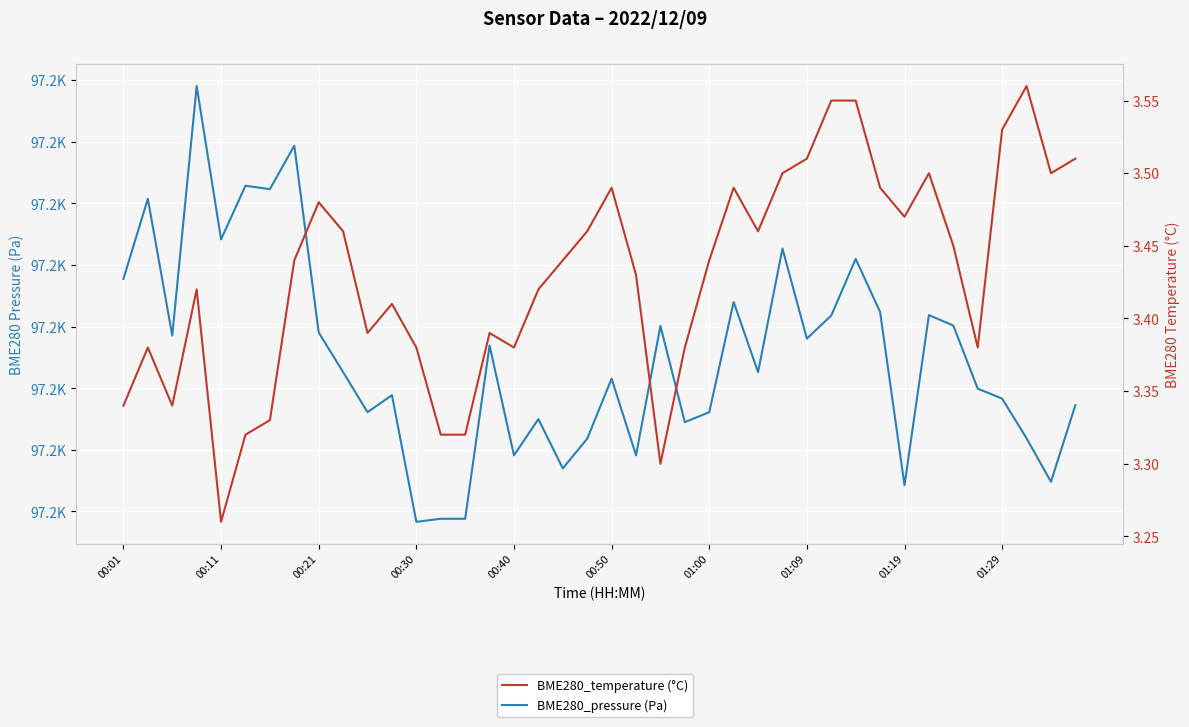

What is the minimum value for BME280_temperature (°C)?

3.3